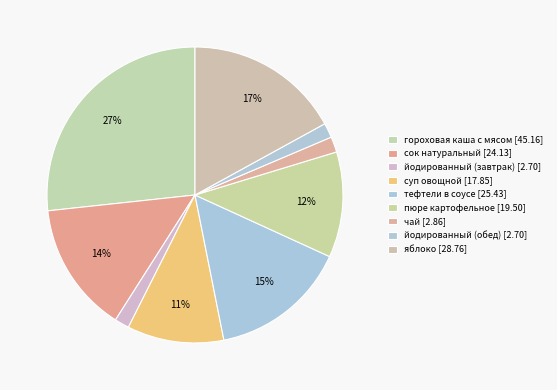

Does any single category account for the majority?

No